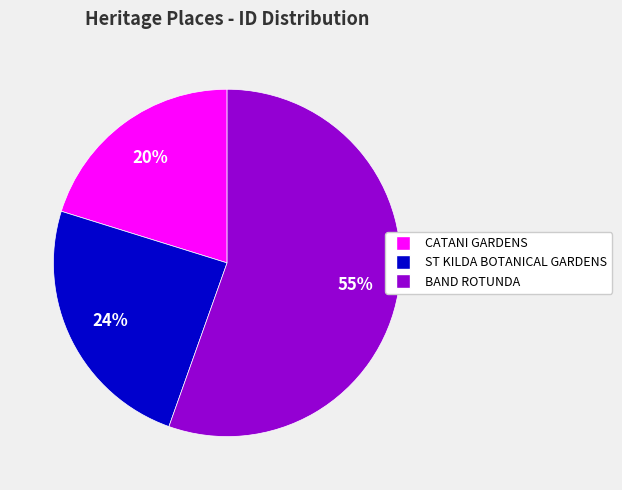

Which category accounts for the majority?

BAND ROTUNDA